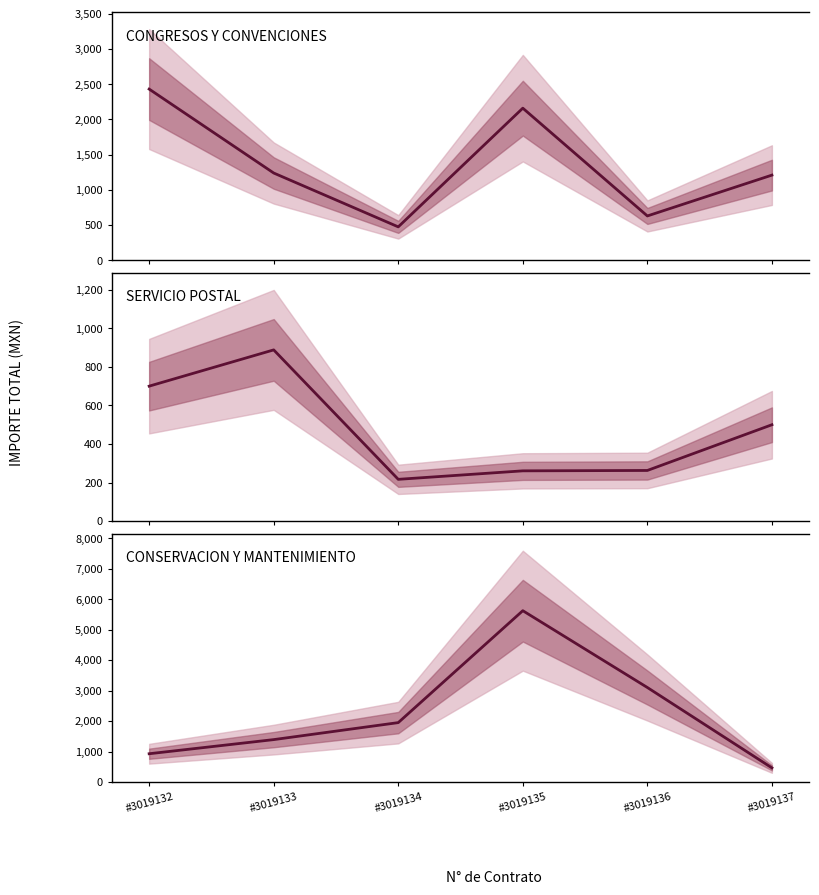

Is the value of SERVICIO POSTAL at #3019136 greater than the value of CONGRESOS Y CONVENCIONES at #3019134?

No